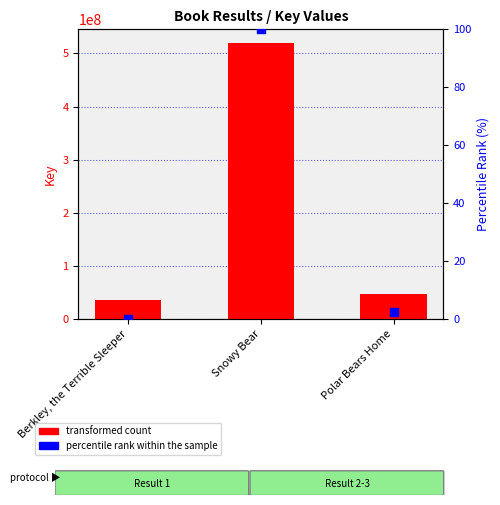

At how many categories does at least one series exceed 99851496?

1